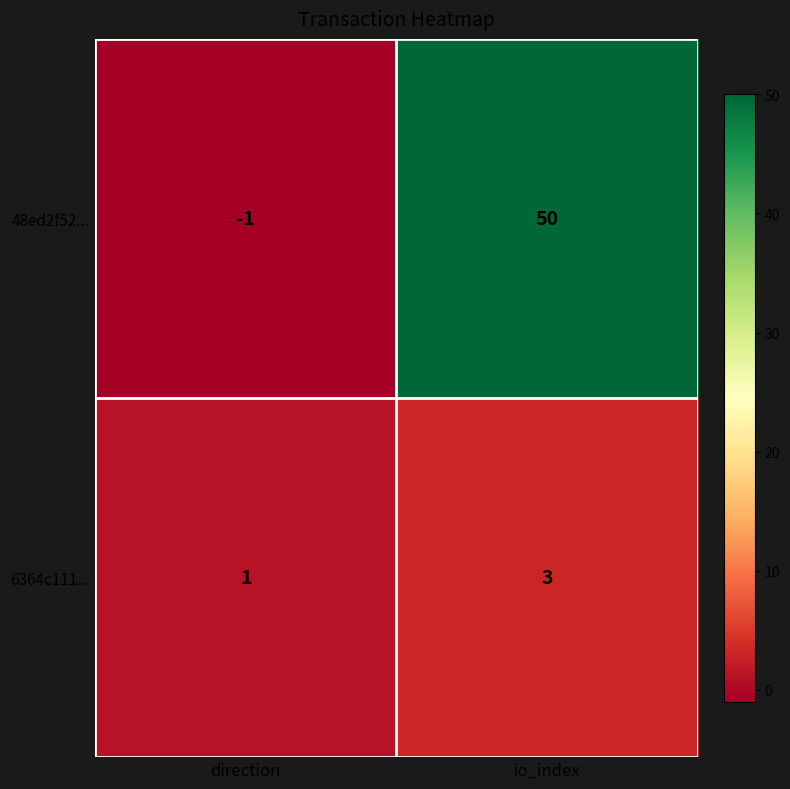

Which label corresponds to the largest value in the chart?

io_index